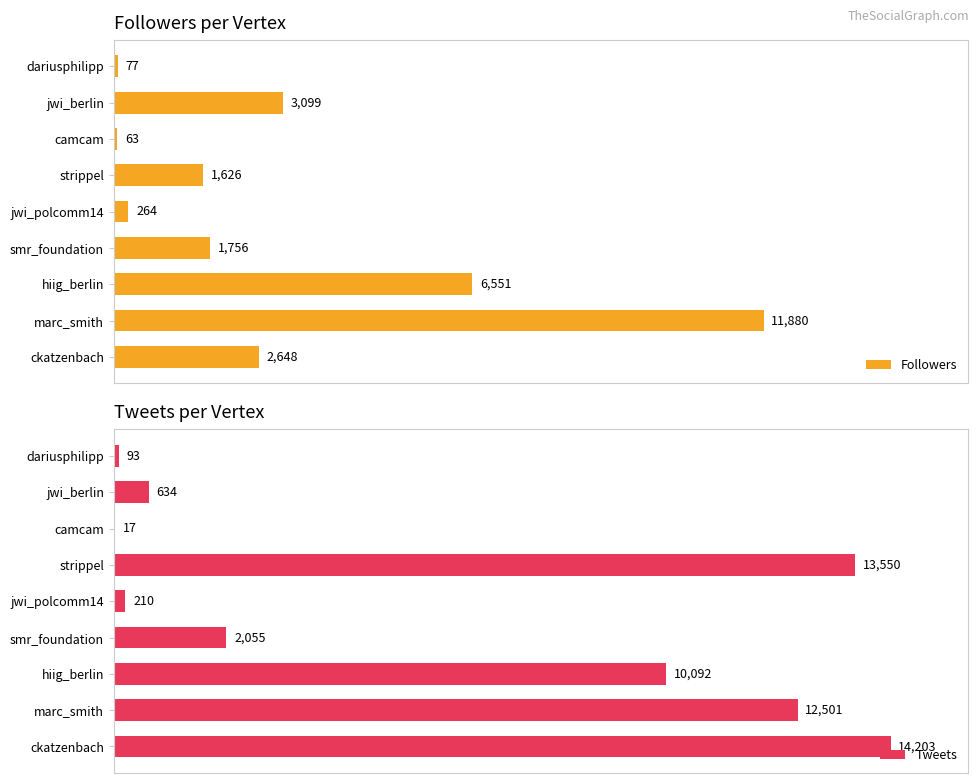

What is the value of the Tweets bar at the 9th from the left?

14203